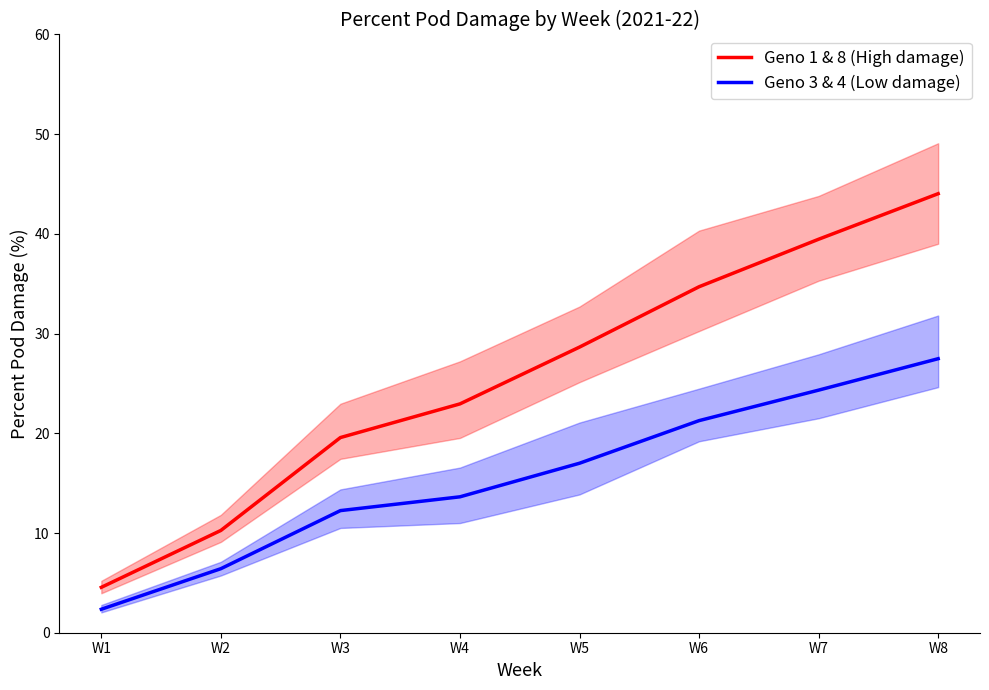

Reading left to right, transcribe all the data shown in this chart.

Geno 1 & 8 (High damage): 4.6	10.3	19.6	23.0	28.6	34.7	39.5	44.0
Geno 3 & 4 (Low damage): 2.4	6.4	12.2	13.6	17.0	21.3	24.3	27.5